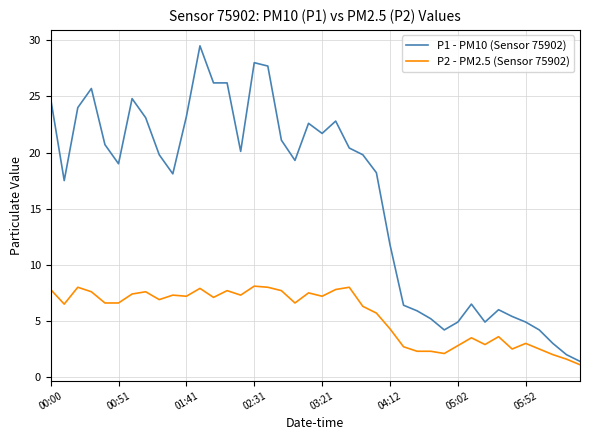

True or false: P2 - PM2.5 (Sensor 75902) and P1 - PM10 (Sensor 75902) intersect in this chart.

False